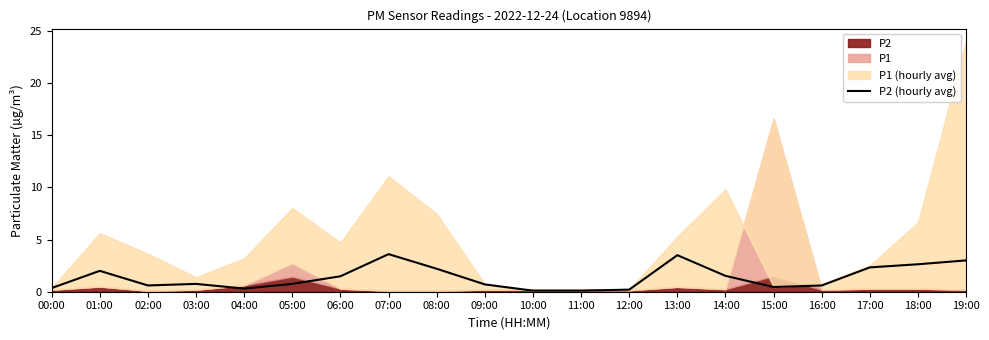

What is the sum of all values?

27.2